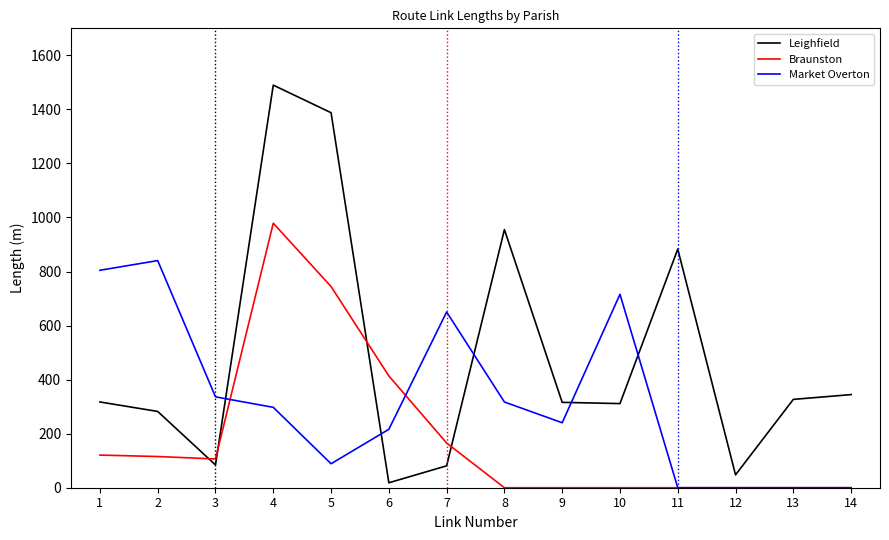

What is the lowest value of the Leighfield series?

18.3